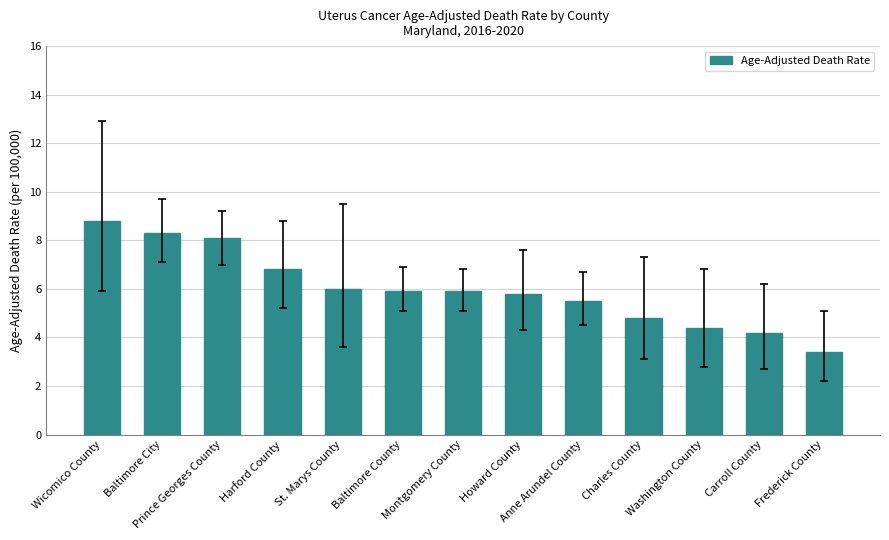

Is it true that the value at Frederick County is 4.7?

False